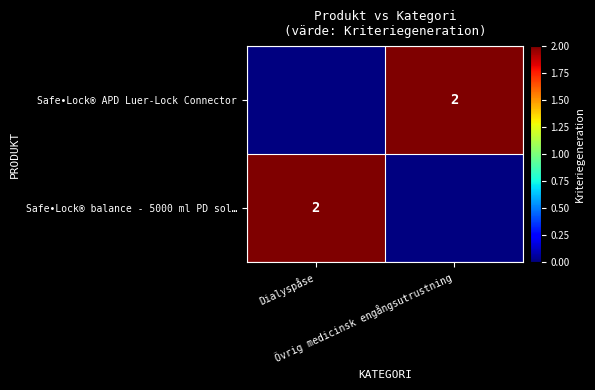

Is the value of Safe•Lock® APD Luer-Lock Connector at Övrig medicinsk engångsutrustning greater than the value of Safe•Lock® balance - 5000 ml PD sol… at Dialyspåse?

No